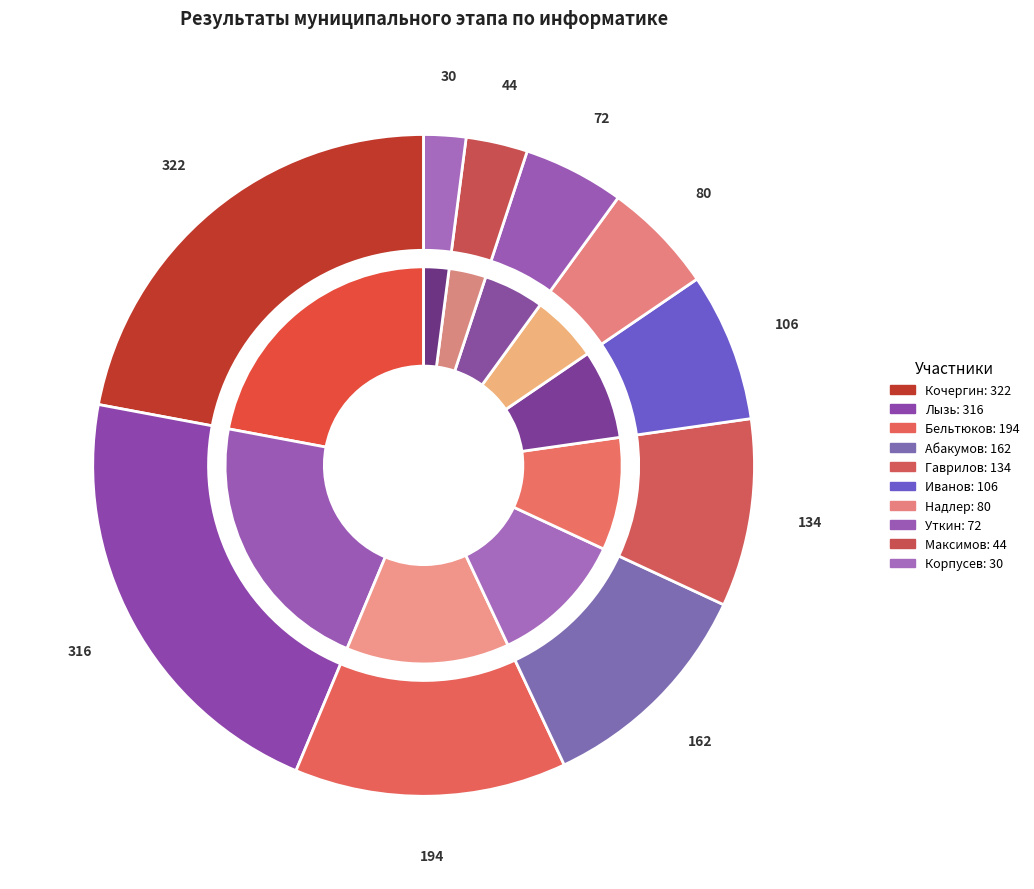

To the nearest percent, what is the difference between the largest and smallest slice percentages?

20%